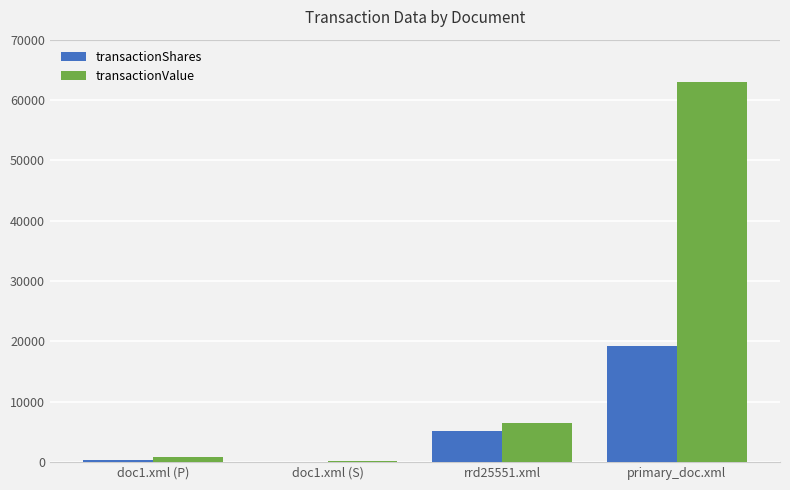

Reading right to left, list all the values displayed in this chart.

transactionShares: 19180	5099	100	400
transactionValue: 62976	6492	224	868